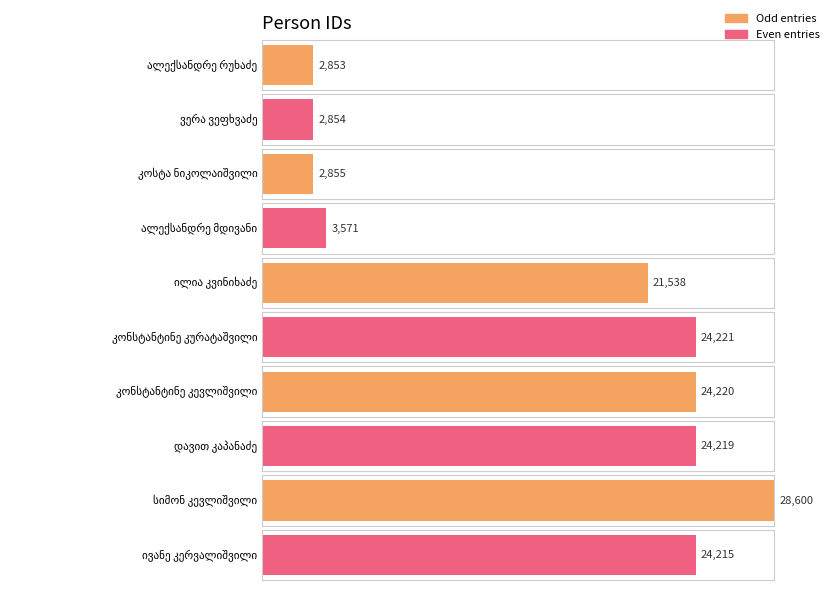

Which category has the lowest value across all series?

ალექსანდრე რუხაძე